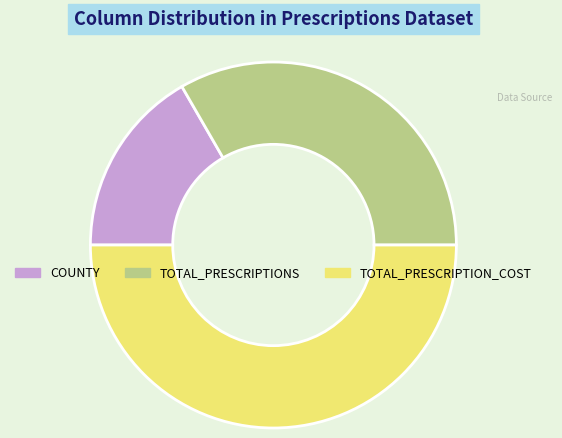

Which has a higher value, COUNTY or TOTAL_PRESCRIPTION_COST?

TOTAL_PRESCRIPTION_COST